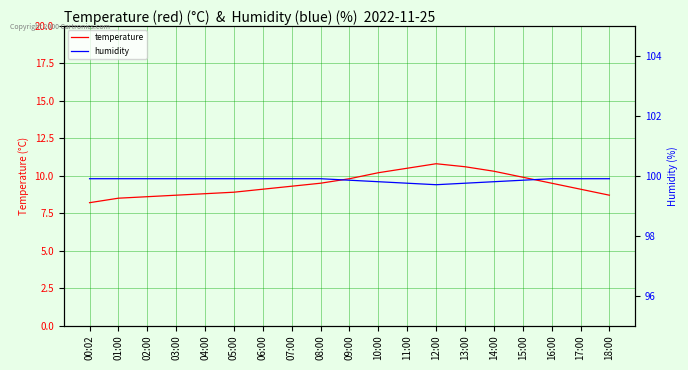

What position from the left is 00:02?

1